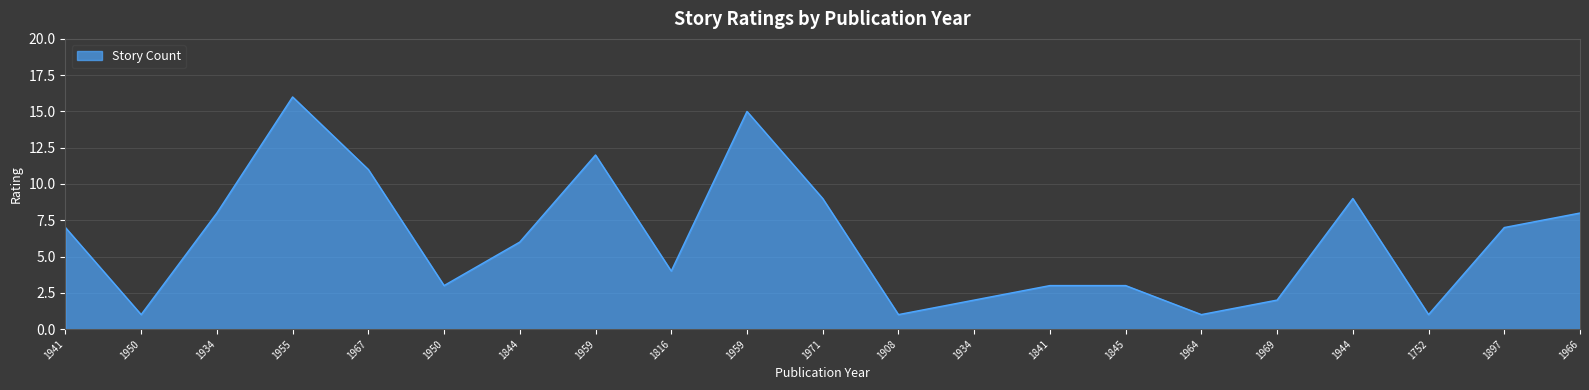

Between 1844 and 1897, which is larger?

1897